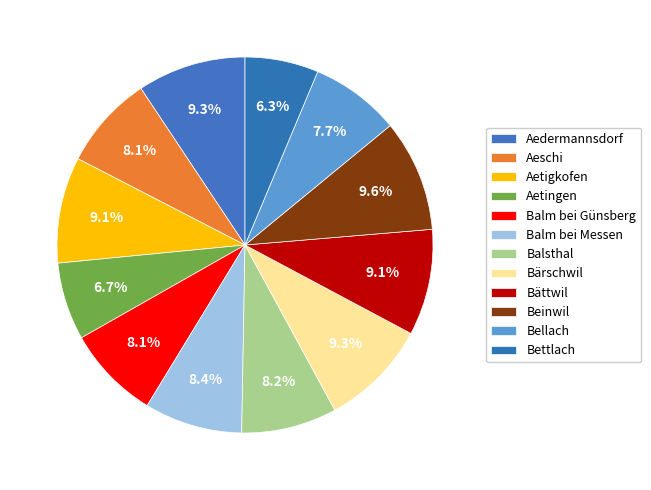

How many segments does this pie chart have?

12